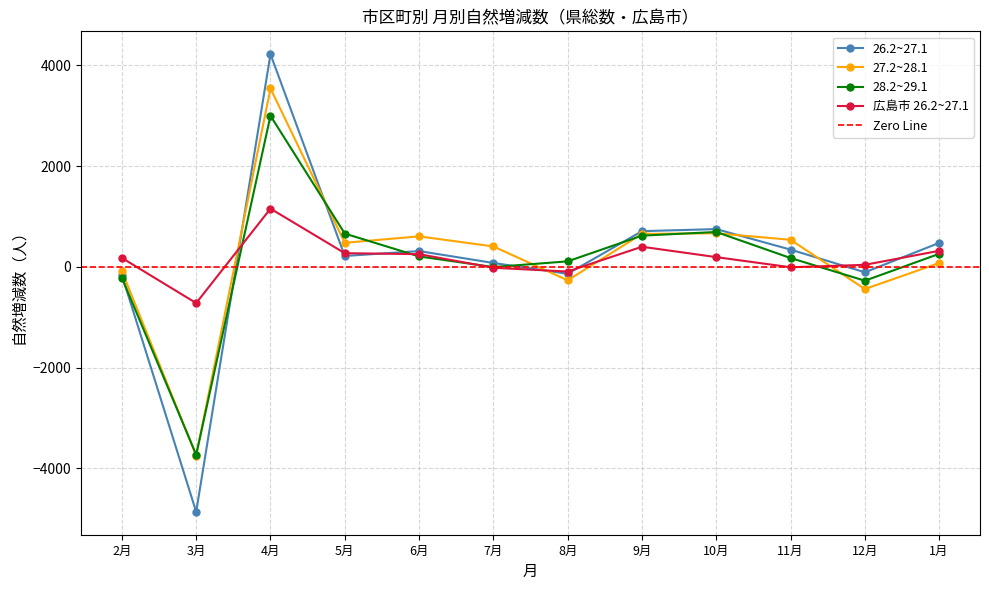

Which series ends up on top after the final intersection of 26.2~27.1 and 27.2~28.1?

26.2~27.1